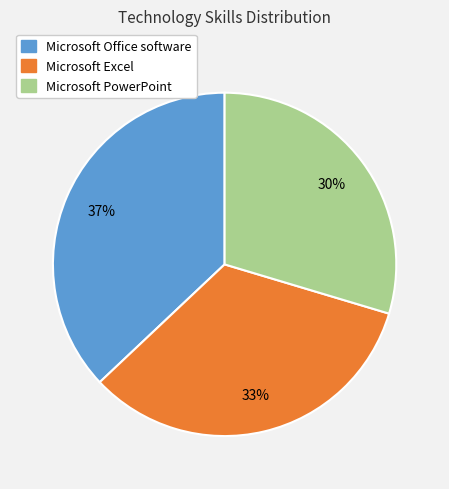

To the nearest percent, what is the difference between the largest and smallest slice percentages?

7%